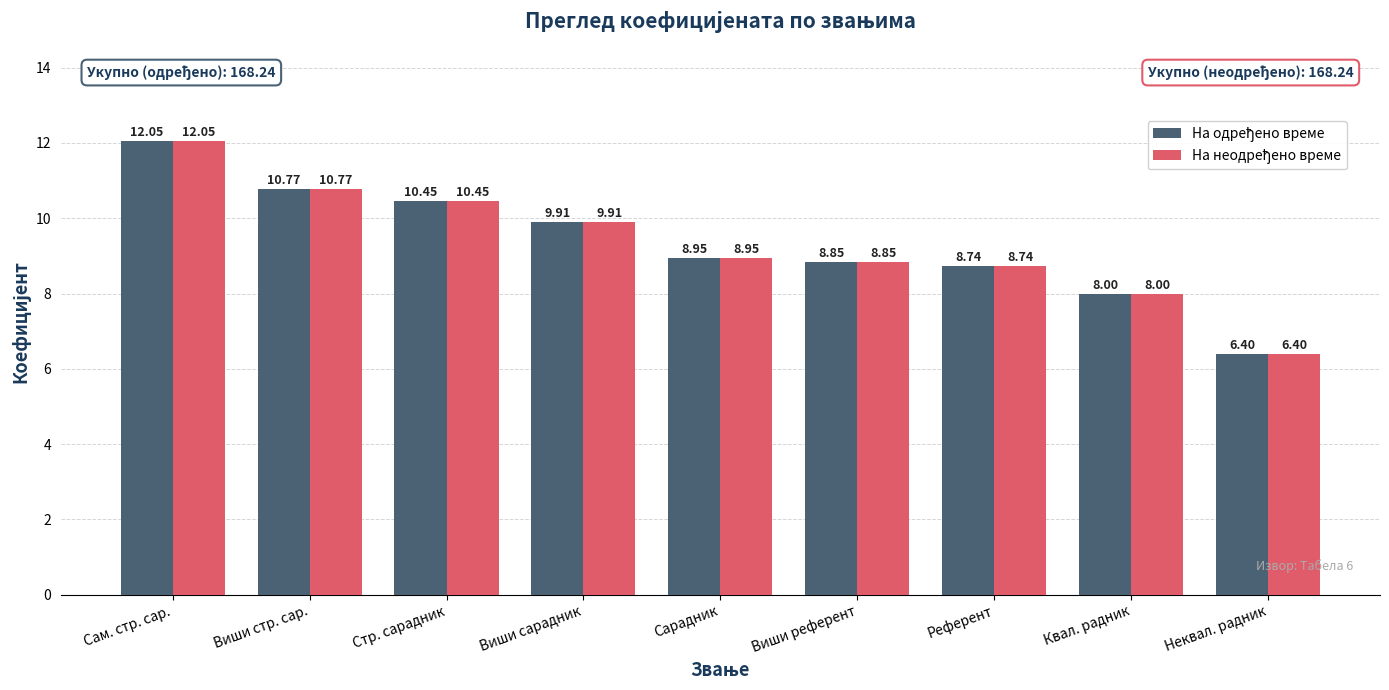

What is the total value across all series at Виши стр. сар.?

21.5